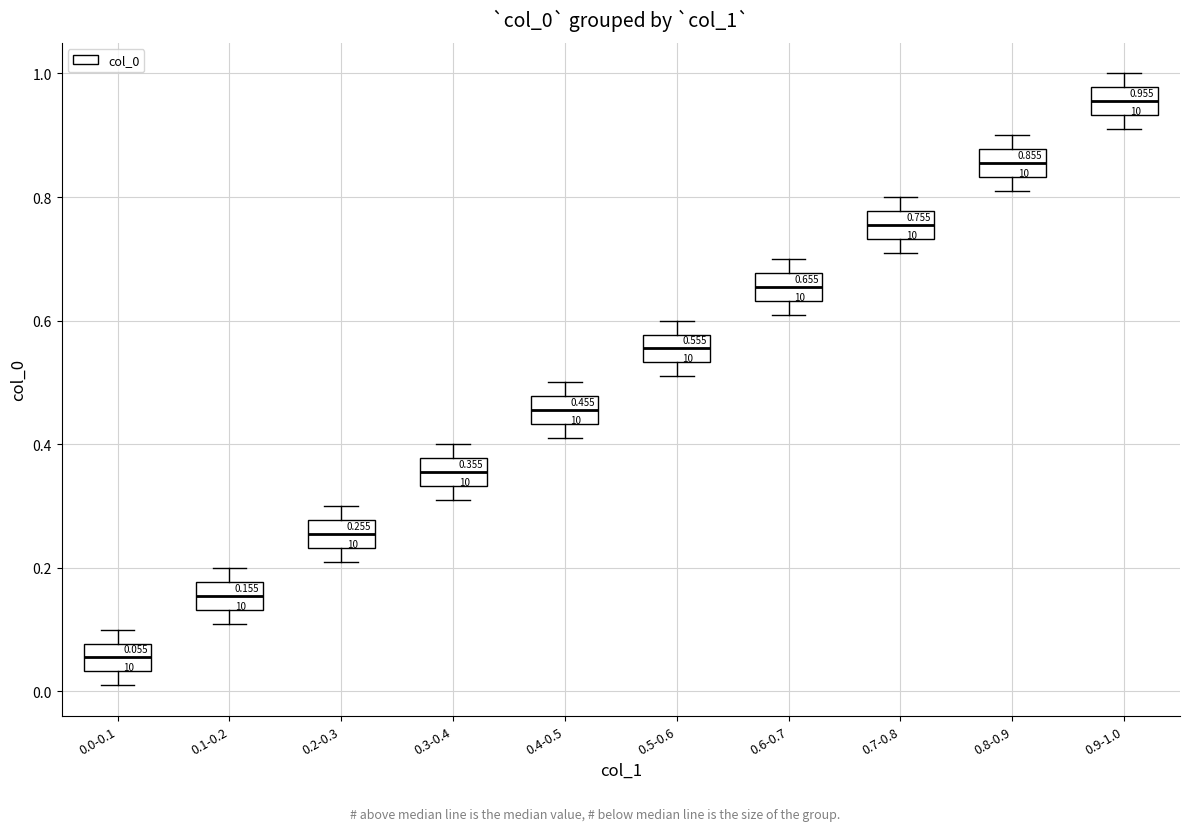

Which box's median line is the lowest?

0.0-0.1